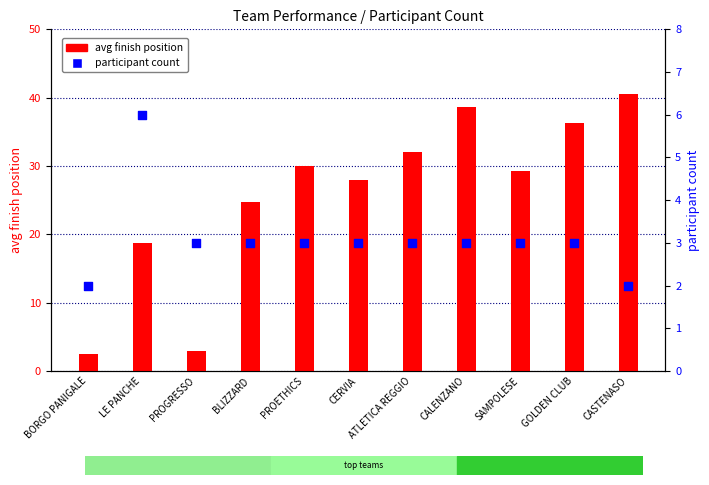

Which series has the largest Y range (max minus min)?

avg finish position